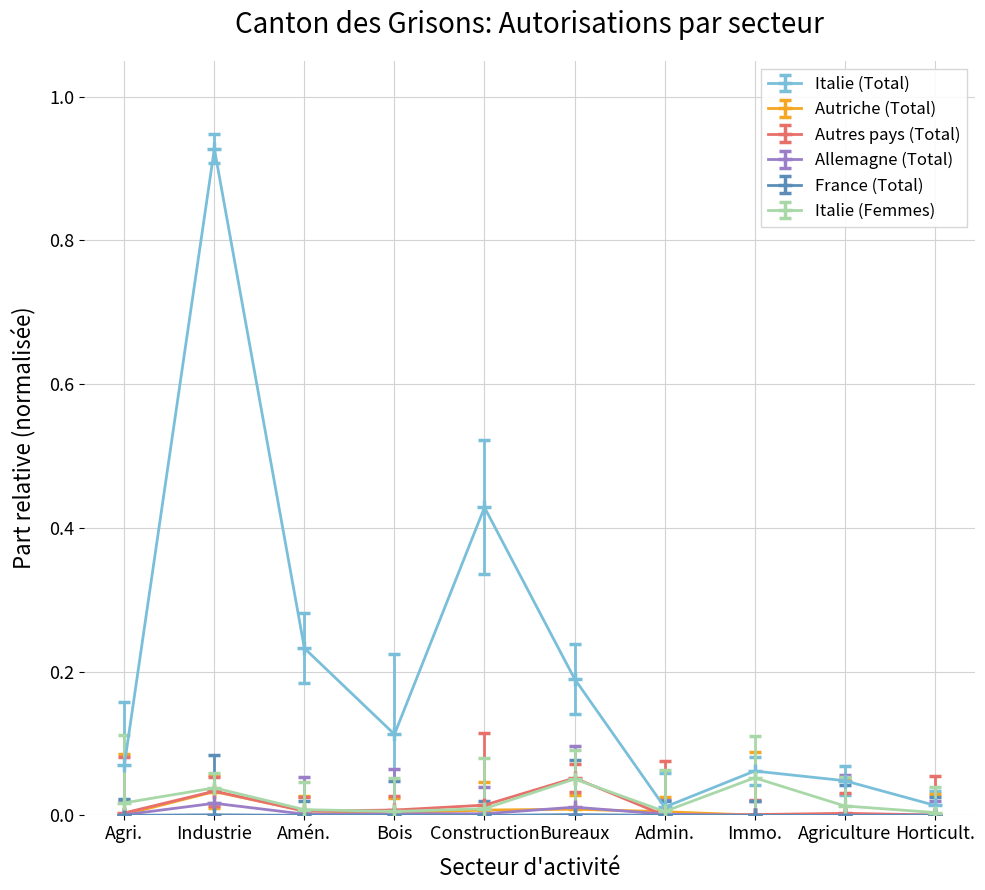

In Italie (Total), how many points are higher than both neighbors (excluding endpoints)?

3